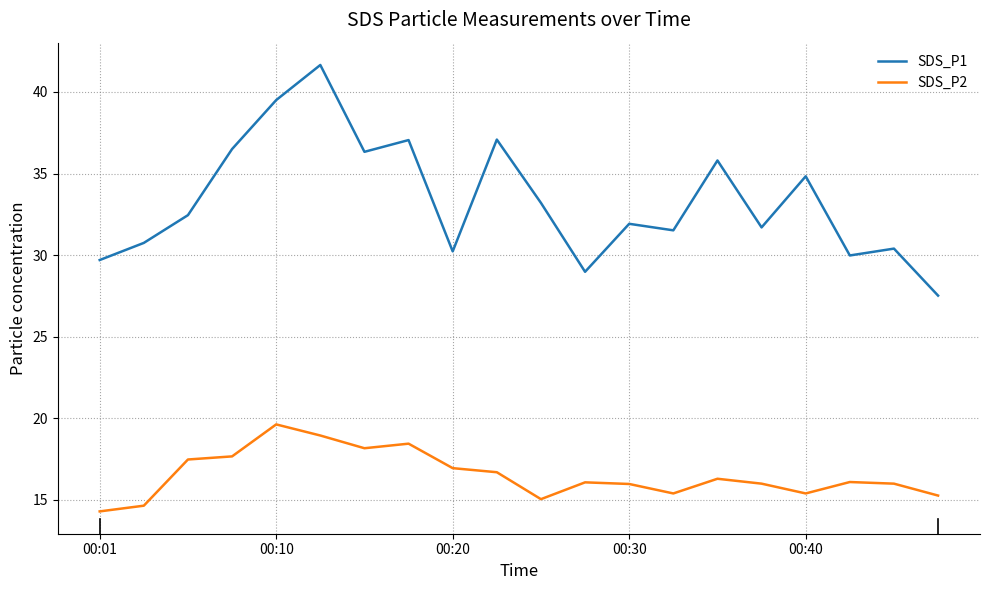

List the series in order of their peak value, highest first.

SDS_P1, SDS_P2